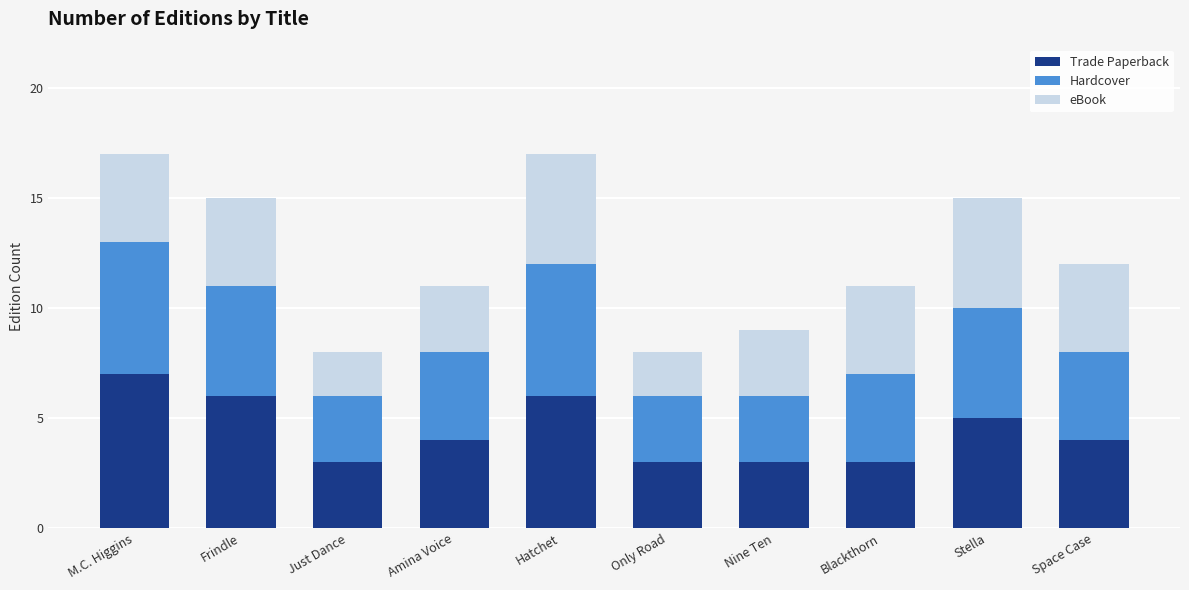

Is it true that Trade Paperback equals 9 at M.C. Higgins?

False